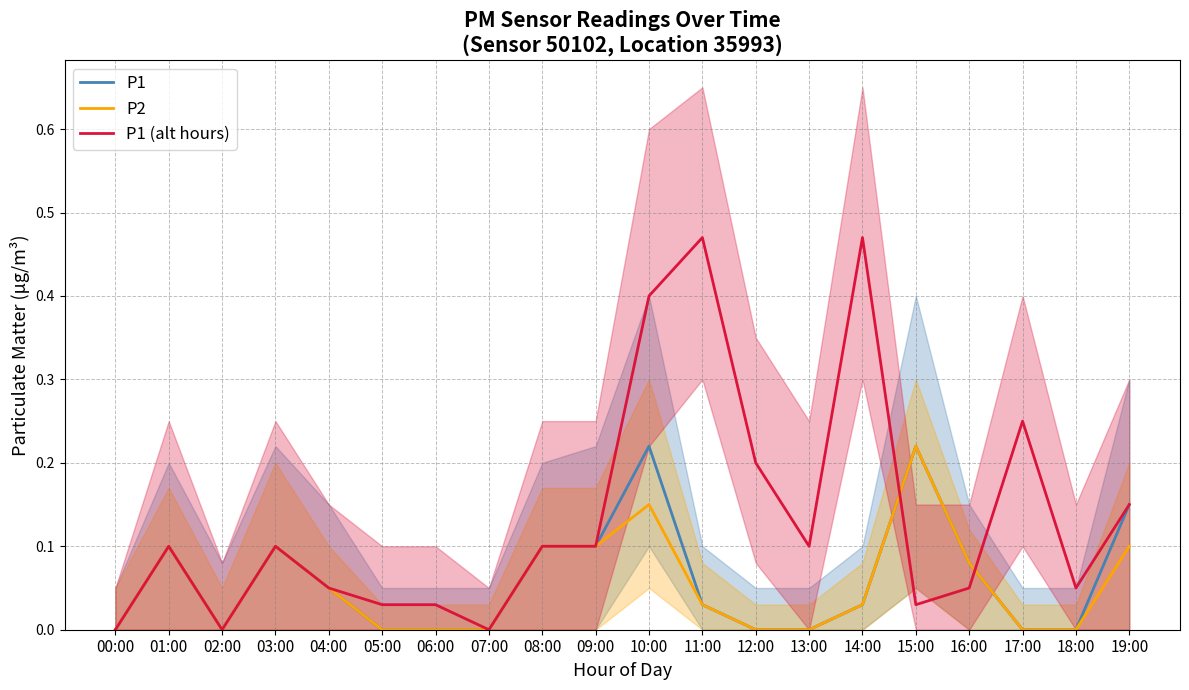

What is the value of the P2 point at the 16th from the left?

0.2